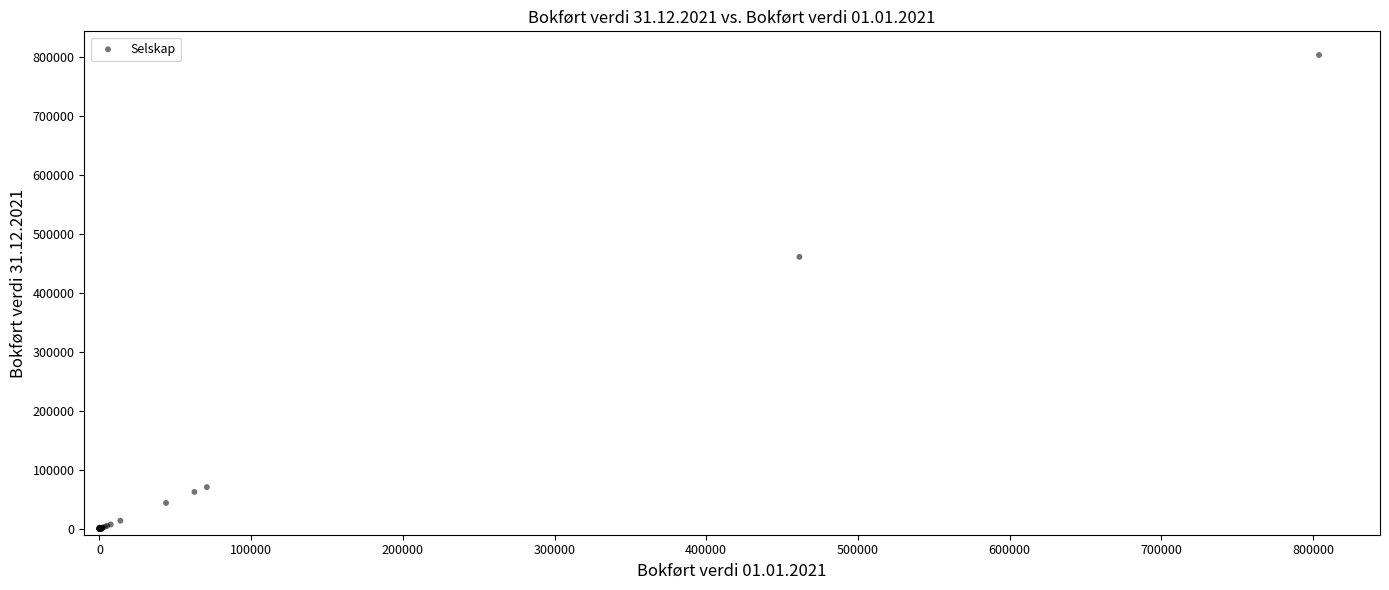

What Y value in the scatter plot is closest to 402000?

461454